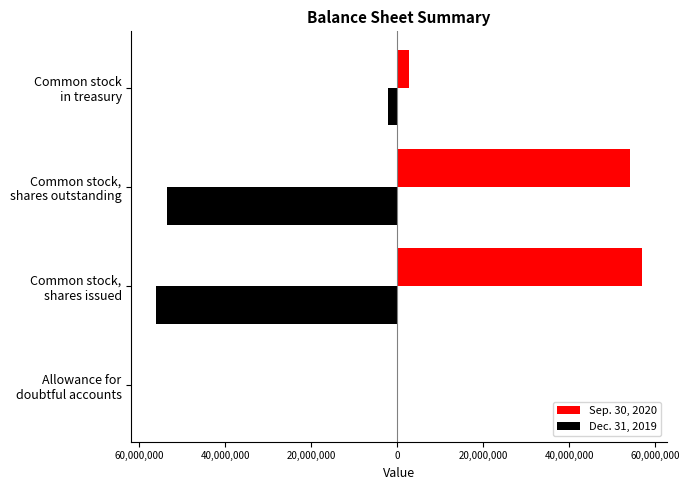

What are all the series names shown in the legend?

Sep. 30, 2020, Dec. 31, 2019